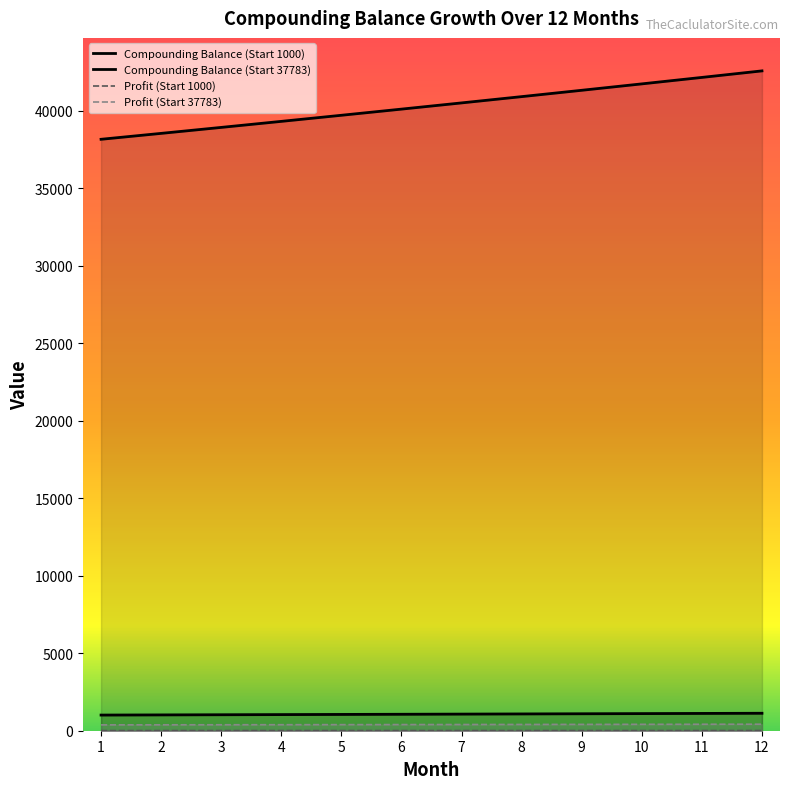

At how many categories does at least one series exceed 24830?

12